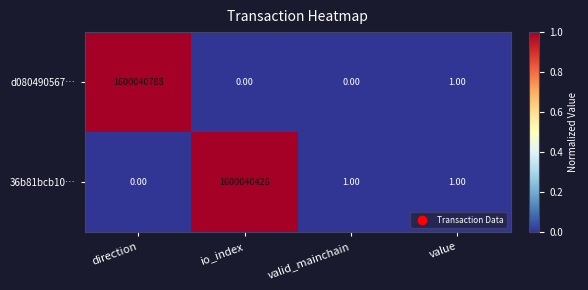

At which label does d080490567… reach its peak?

direction